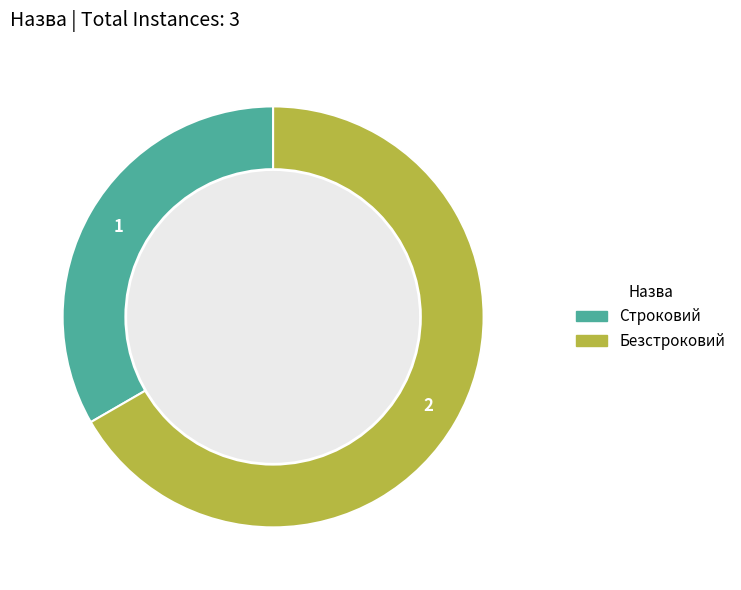

Does Строковий account for over 50% of the chart?

No